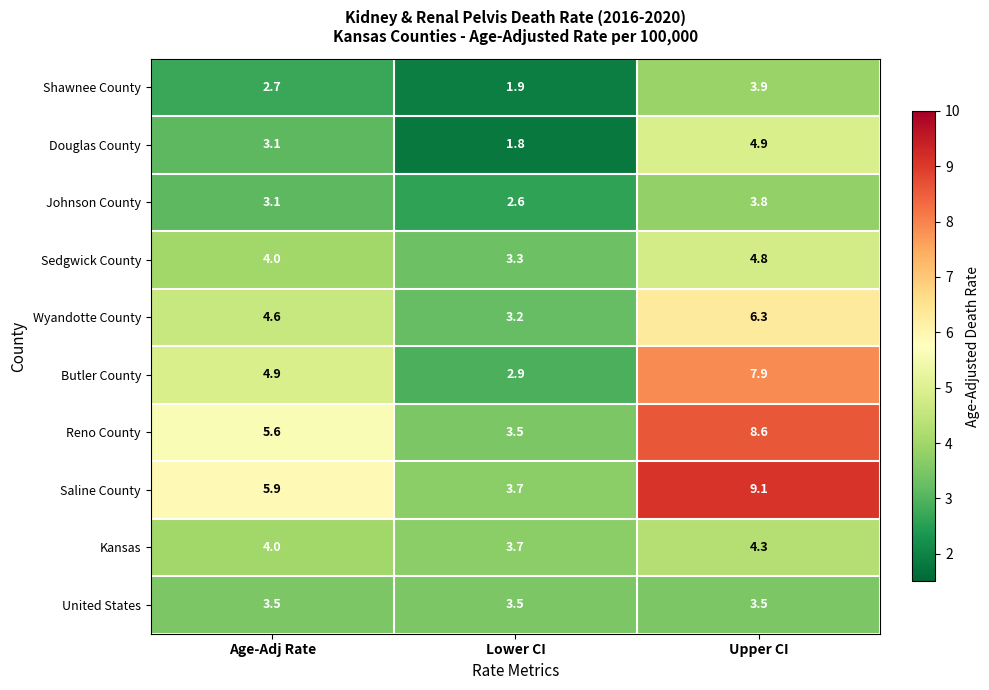

Which series has the largest total across all categories?

Saline County